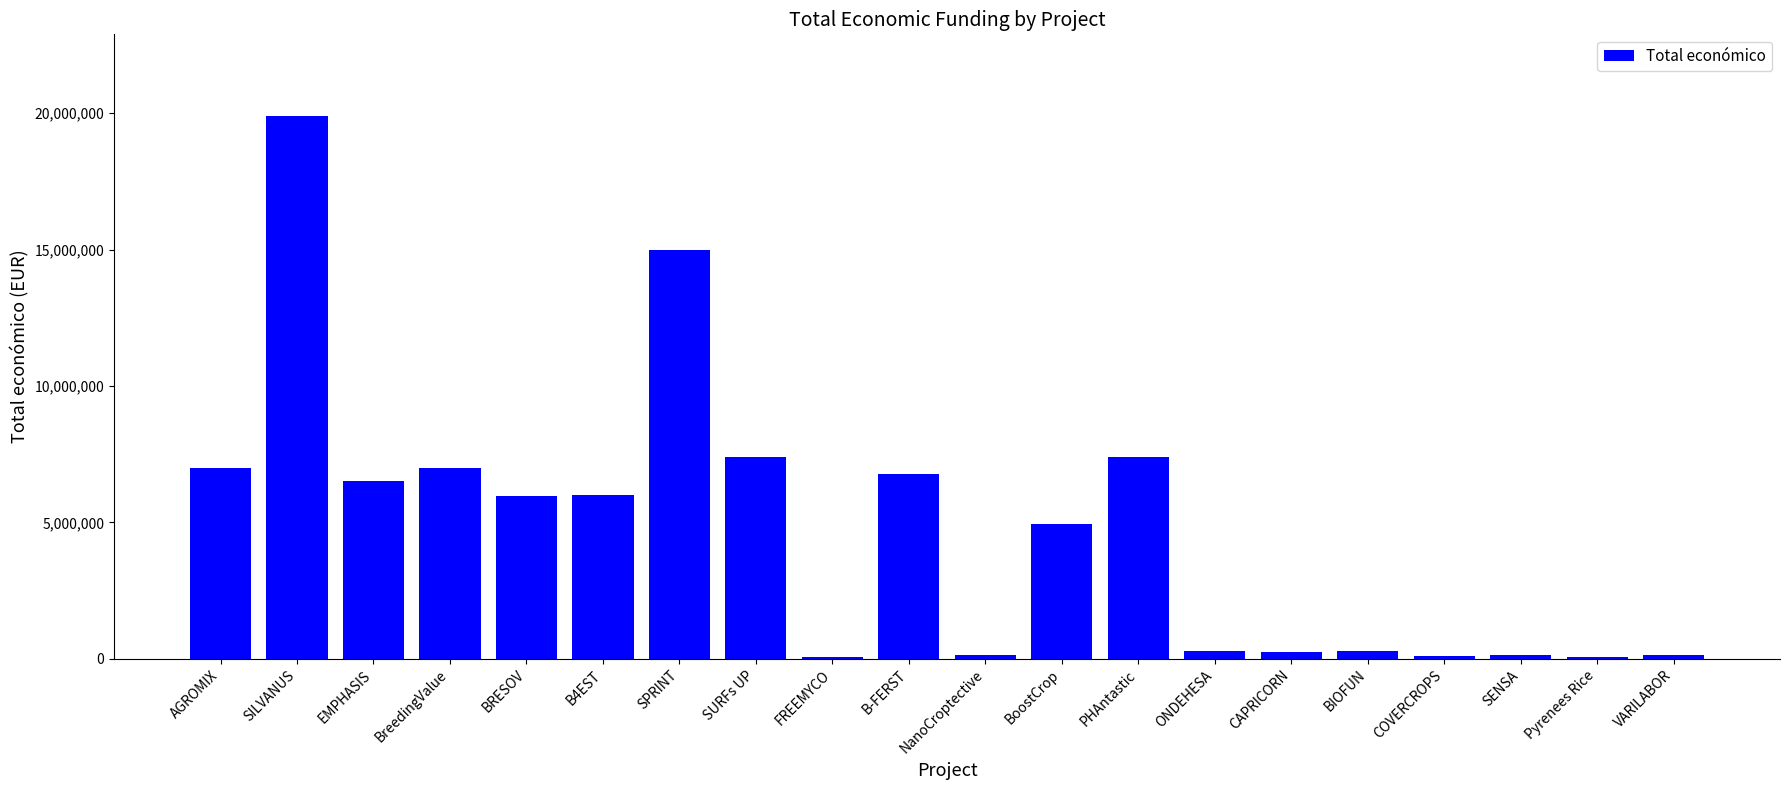

What is the difference between the values at COVERCROPS and NanoCroptective?

30000